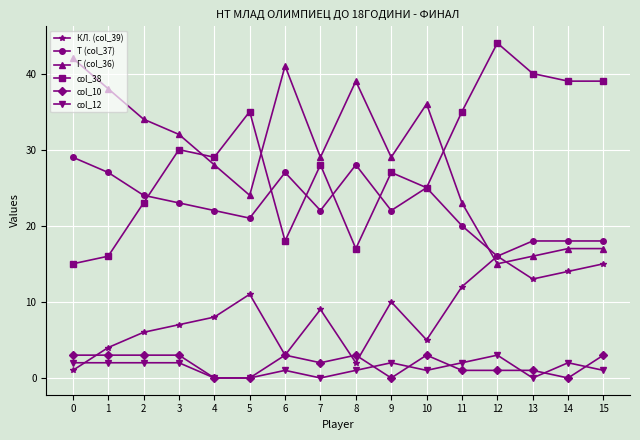

True or false: КЛ. (col_39) and col_12 intersect in this chart.

True